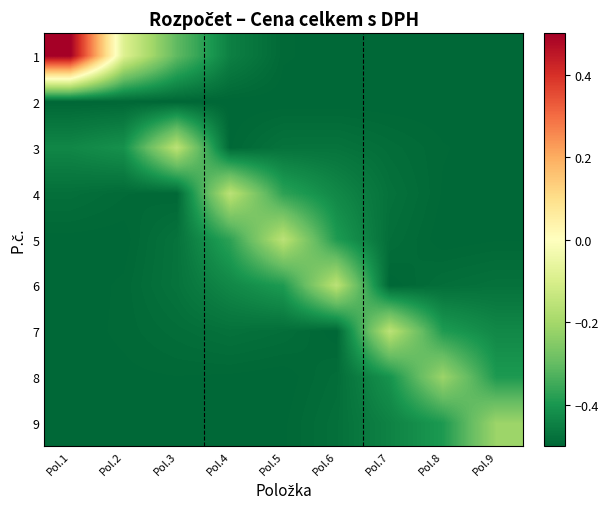

At how many categories does at least one series exceed 0?

1